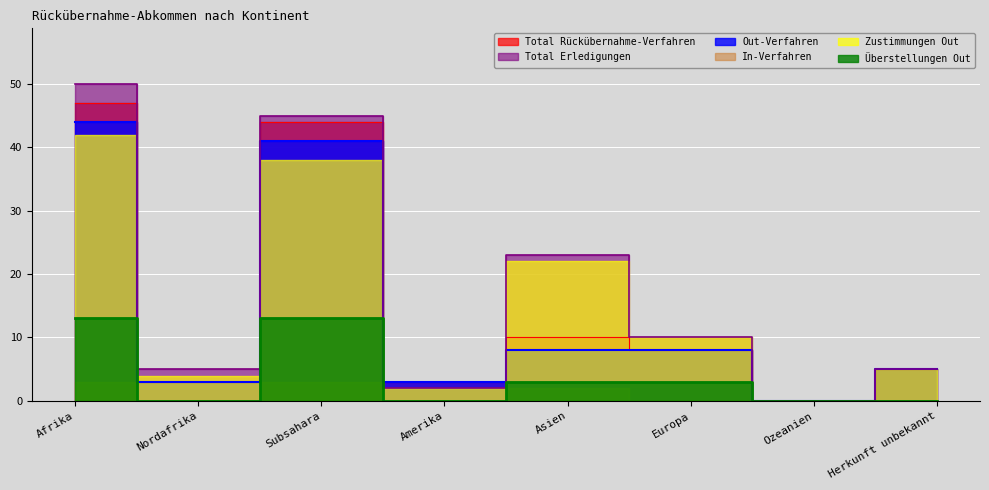

True or false: Total Erledigungen and Überstellungen Out cross at least once.

False